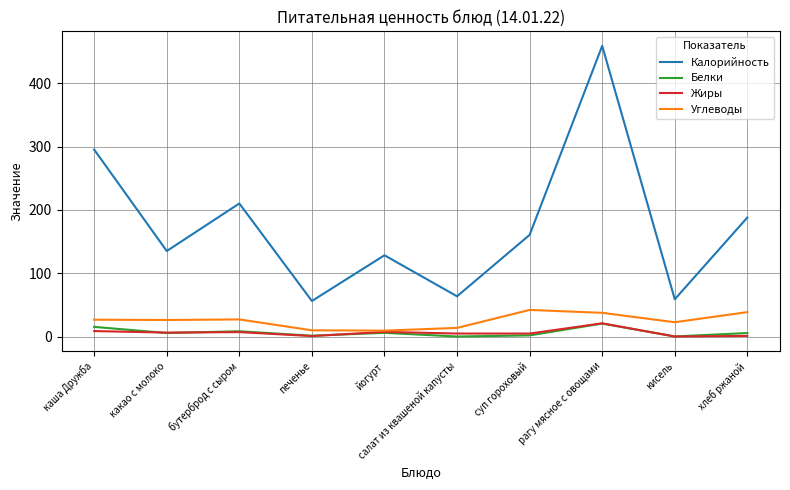

What is the difference between the second highest and minimum values in the Углеводы series?

29.2